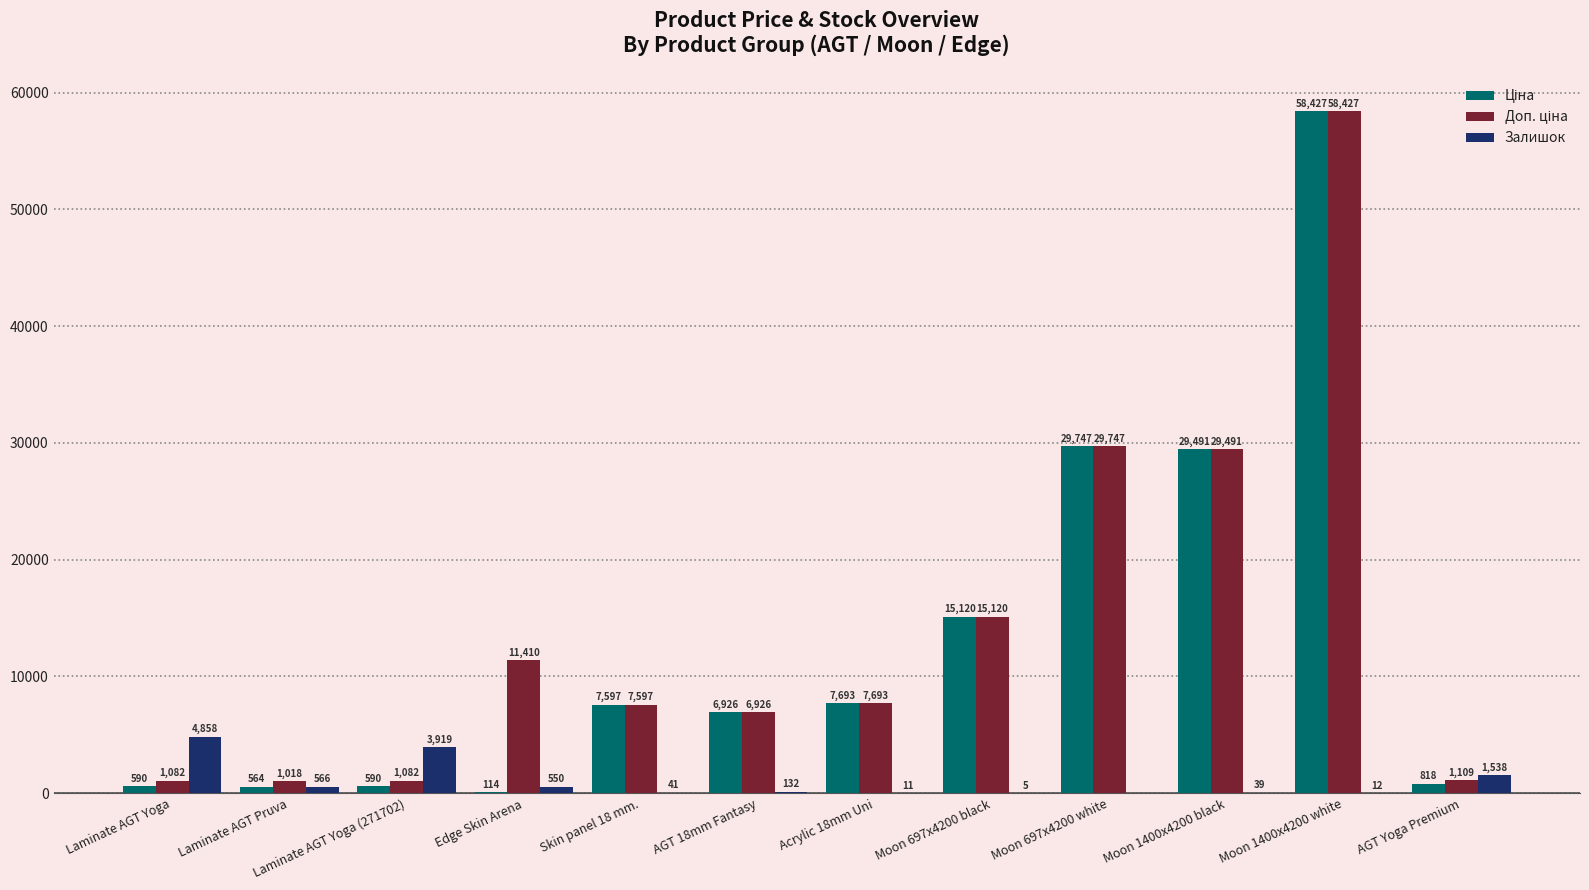

At which label is Залишок closest to 2429?

AGT Yoga Premium